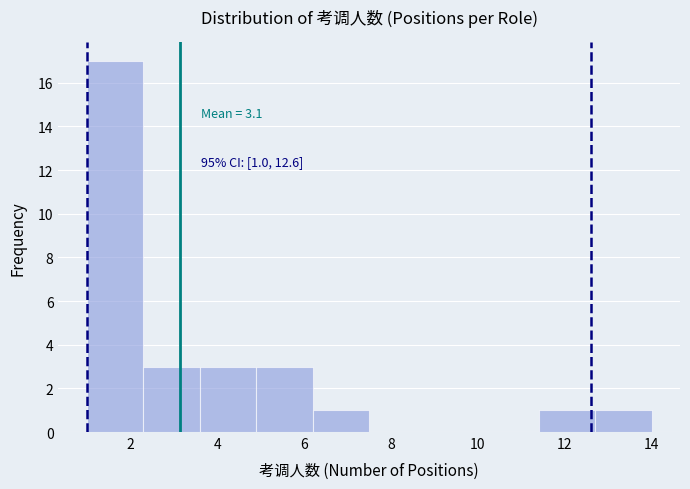

Over which range of the x-axis is the bar tallest?

1.0 to 2.3